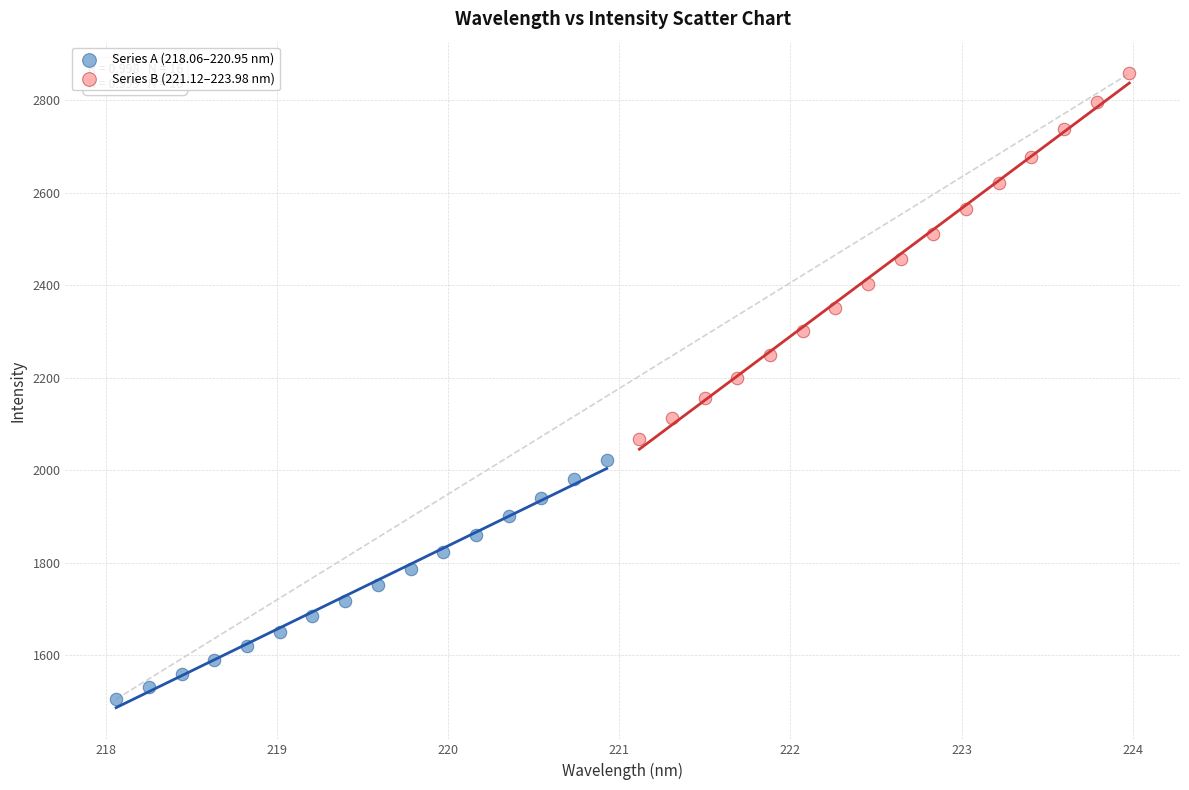

Which series has the largest Y range (max minus min)?

Series B (221.12–223.98 nm)